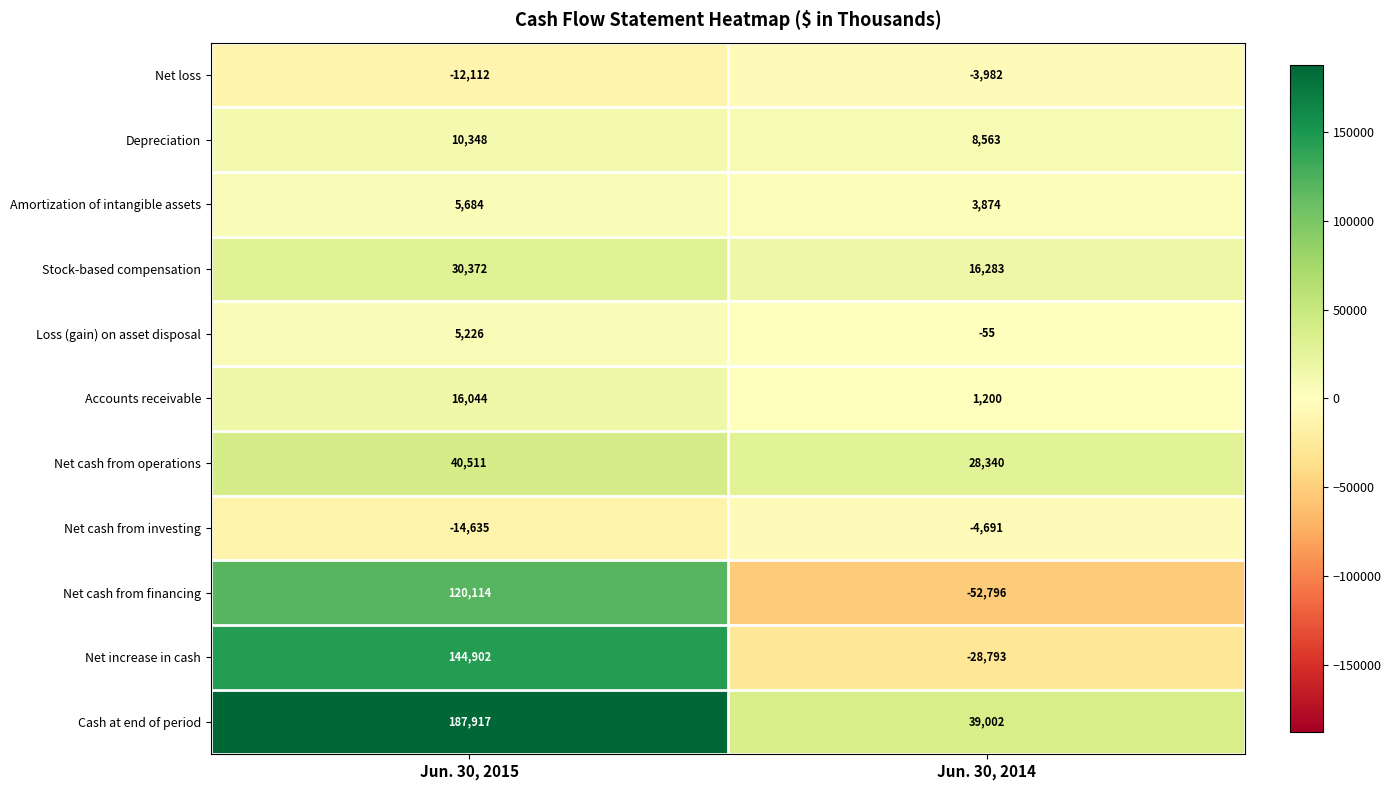

Where is Net loss nearest to the value -8047?

Jun. 30, 2015